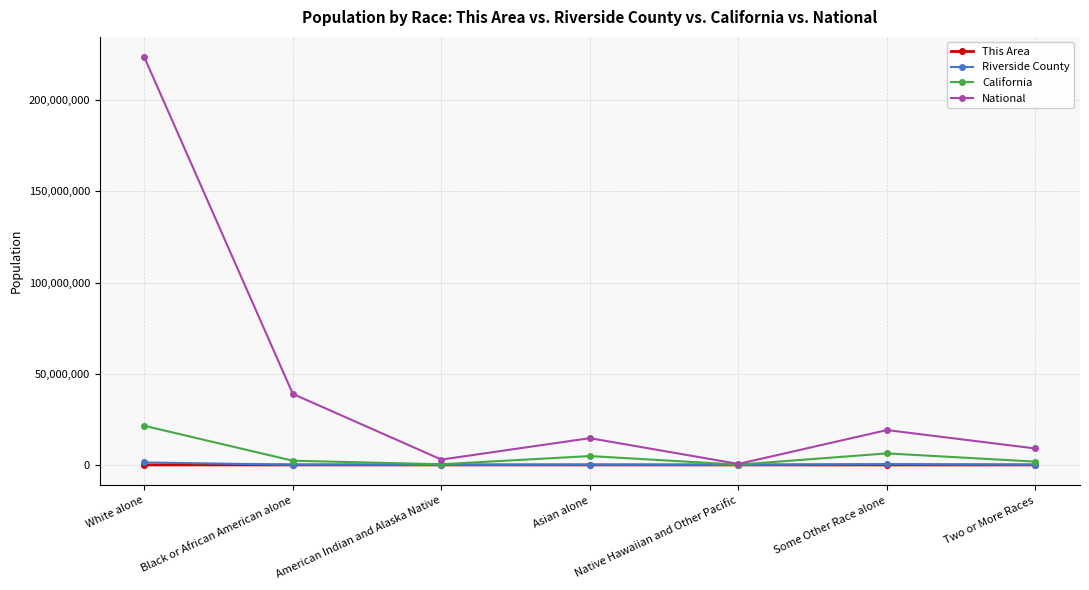

Which series has the widest spread of values?

National